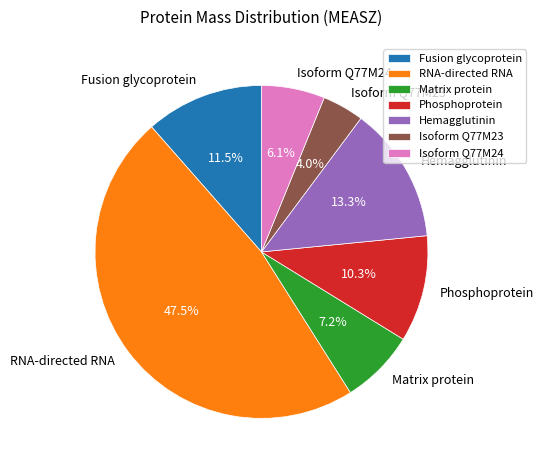

Rank the categories by value from lowest to highest.

Isoform Q77M23, Isoform Q77M24, Matrix protein, Phosphoprotein, Fusion glycoprotein, Hemagglutinin, RNA-directed RNA